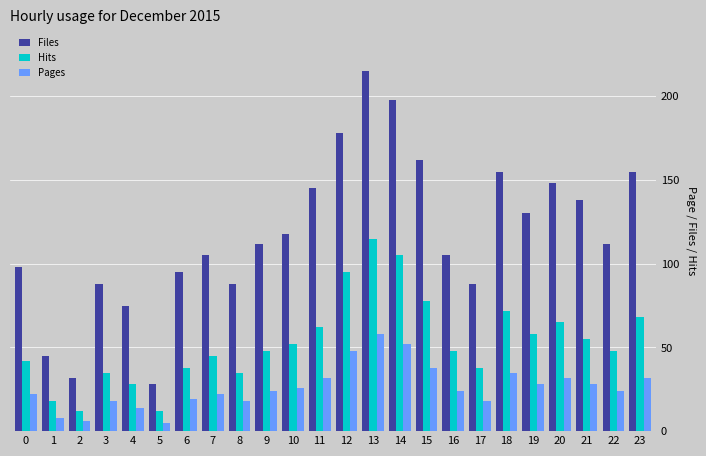

What is the difference between the maximum and minimum values in the Hits series?

103